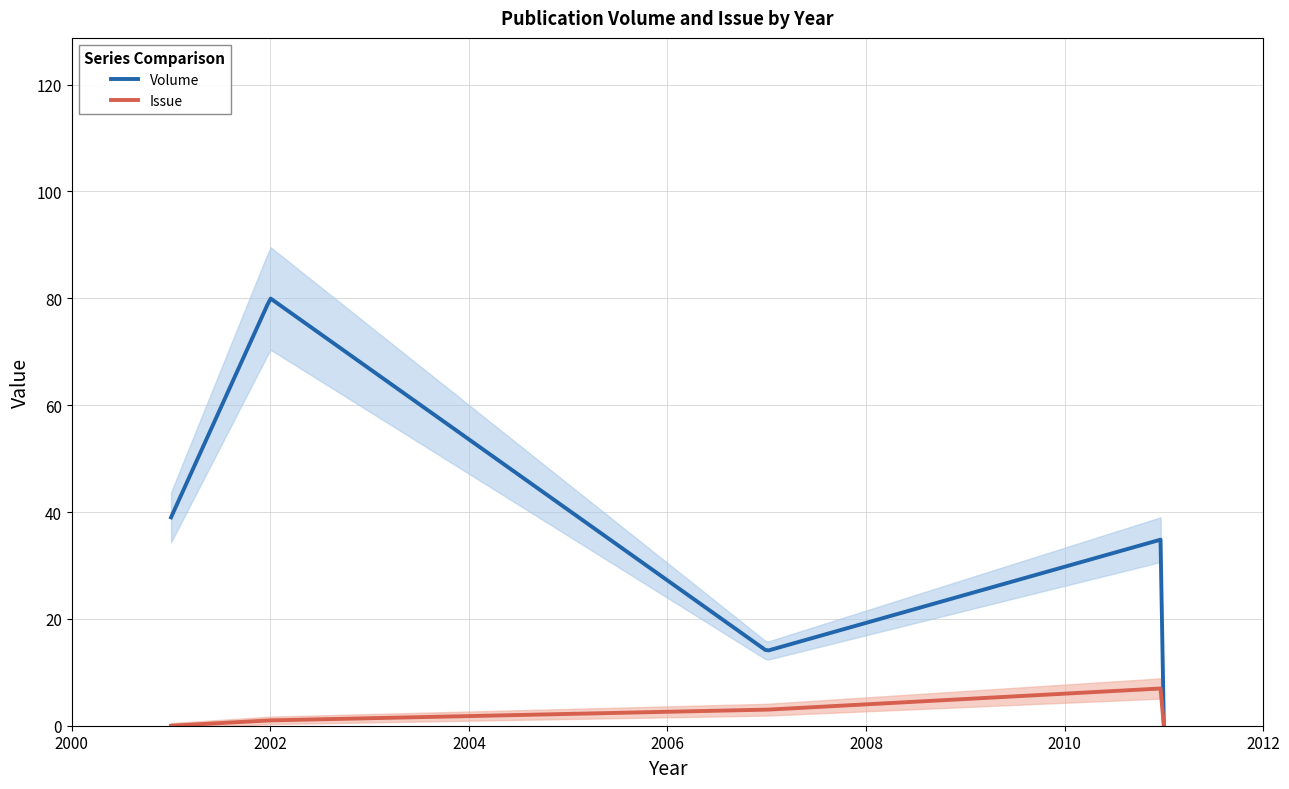

Is the value of Issue at 2002 (gitelson2002) greater than the value of Volume at 2001 (zarco-tejada2001)?

No